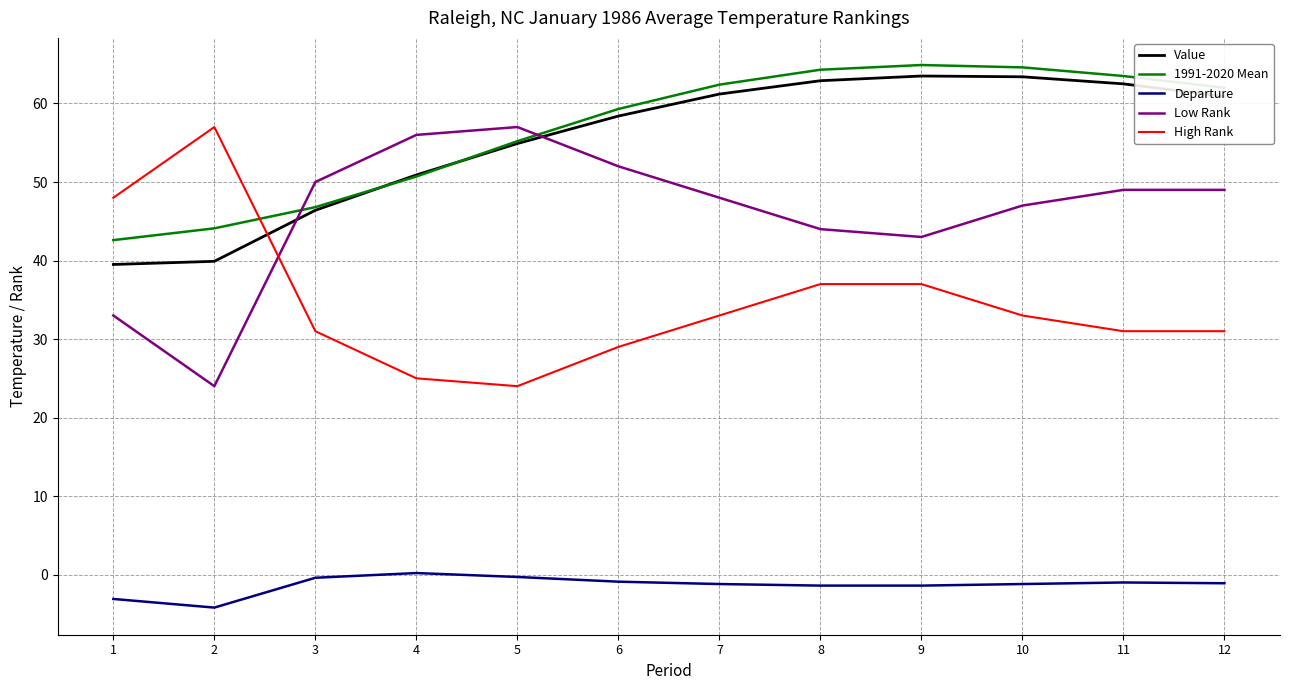

What is the greatest value displayed?

64.9